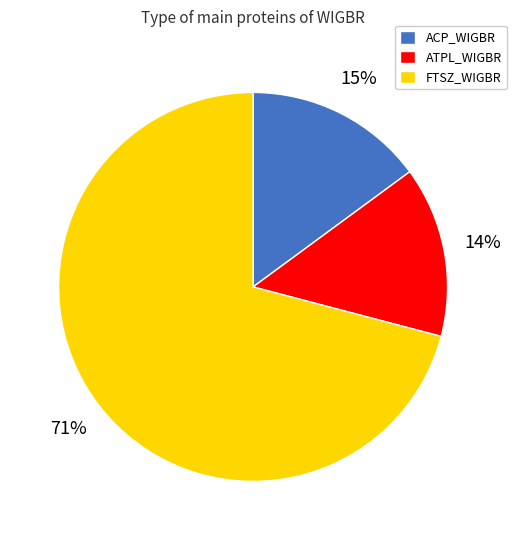

What is the ratio of the value at ACP_WIGBR to the value at ATPL_WIGBR?

1.1